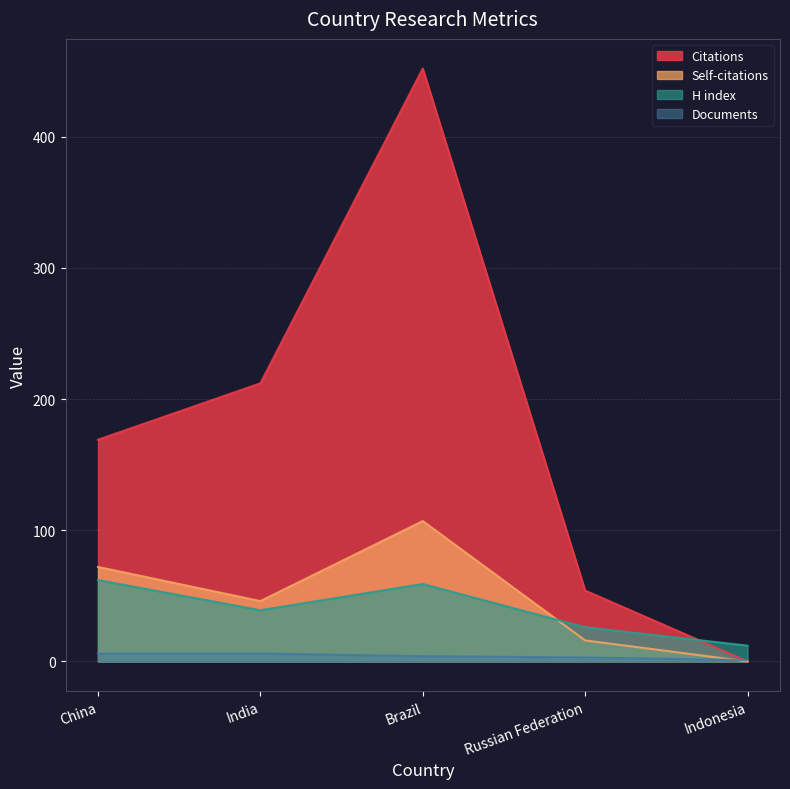

The Documents series shows 4 at Brazil. True or false?

True